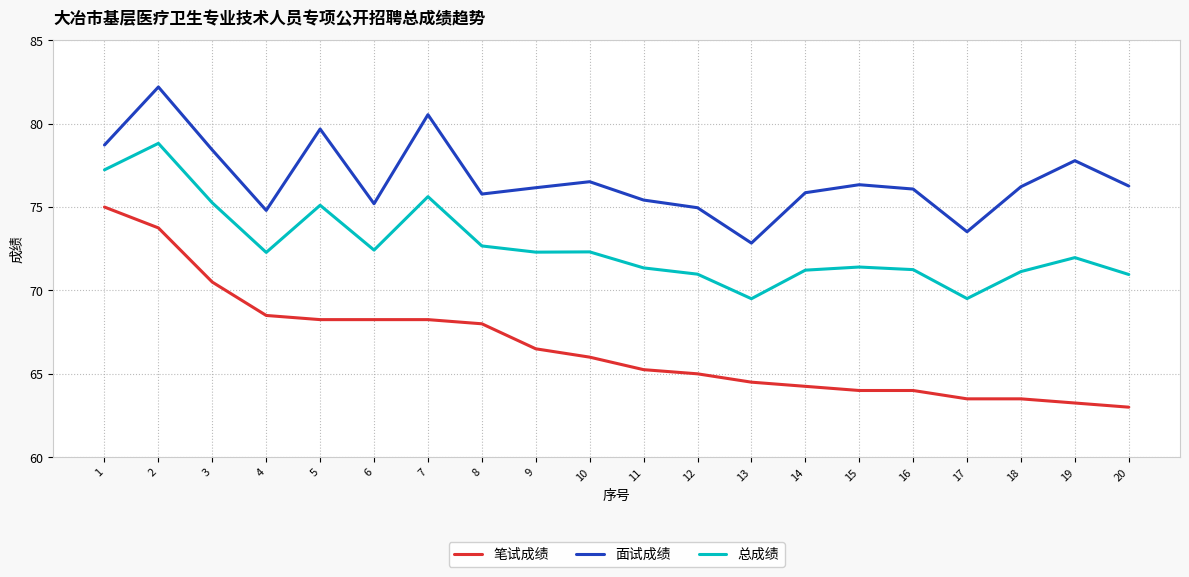

What is the minimum value shown in the chart?

63.0